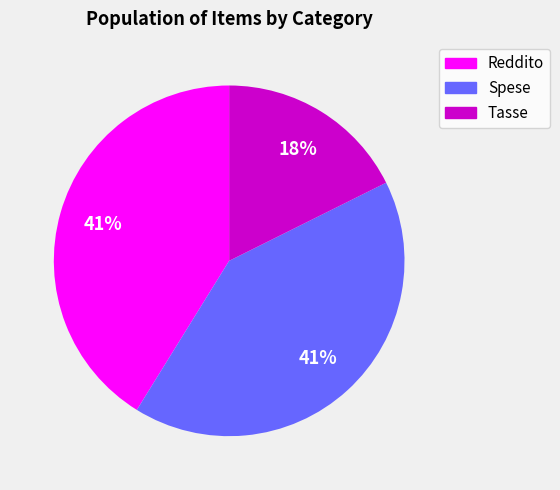

Between Tasse and Spese, which is larger?

Spese